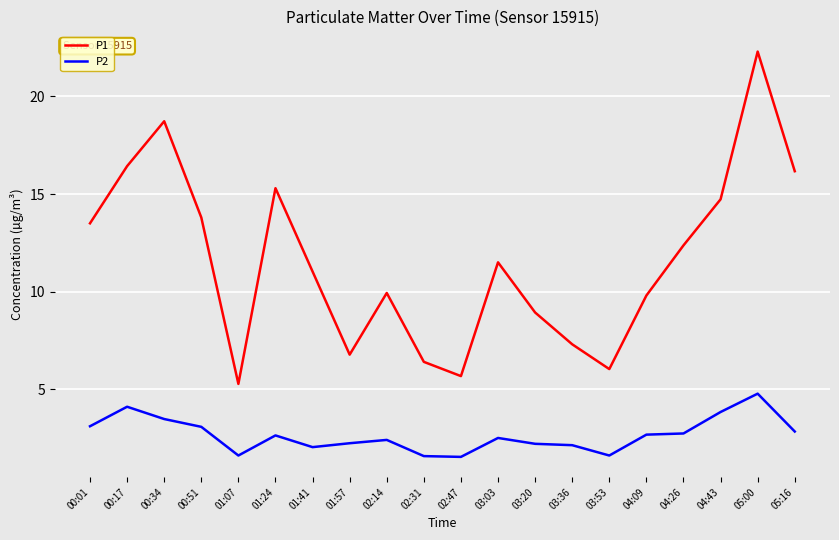

What is the minimum value shown in the chart?

1.5